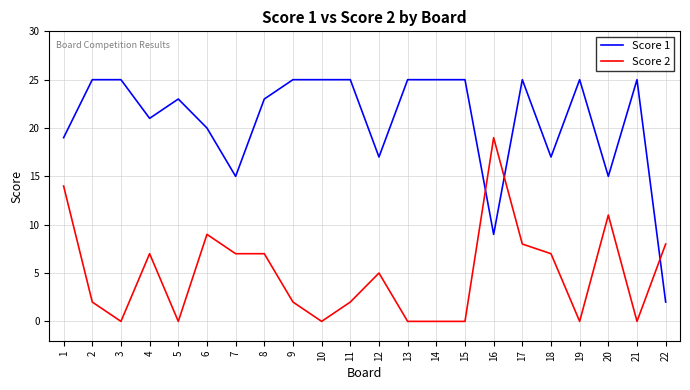

How many values in the Score 1 series are below 25?

11